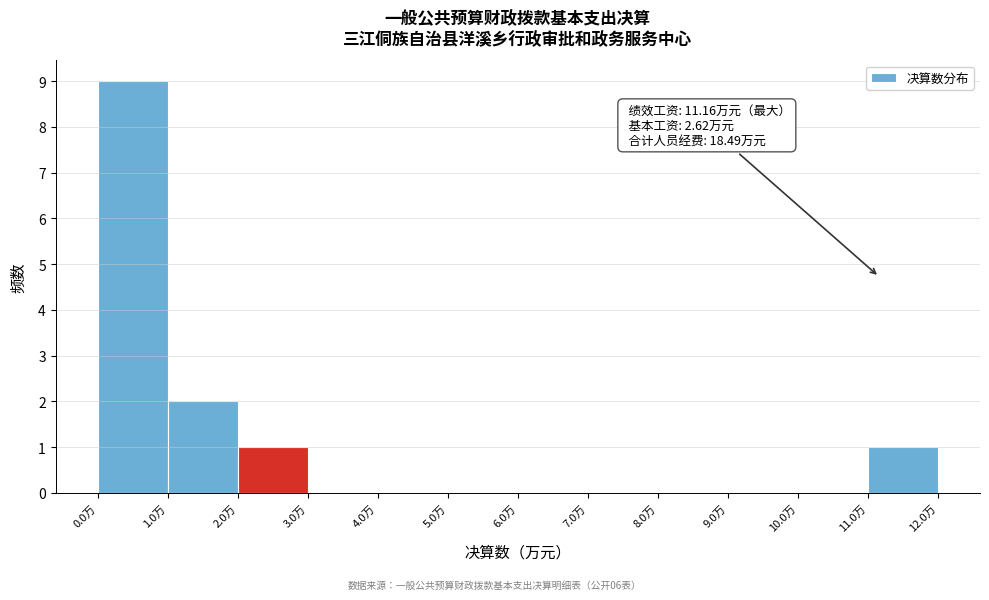

Which range on the x-axis has the tallest bar?

0 to 1